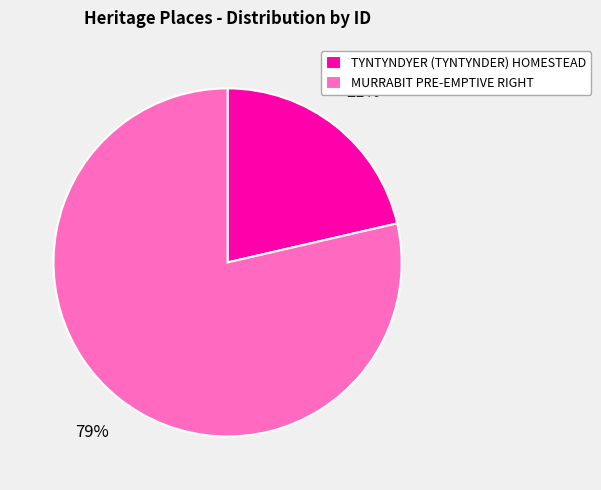

What percentage is the TYNTYNDYER (TYNTYNDER) HOMESTEAD slice, to the nearest percent?

21%